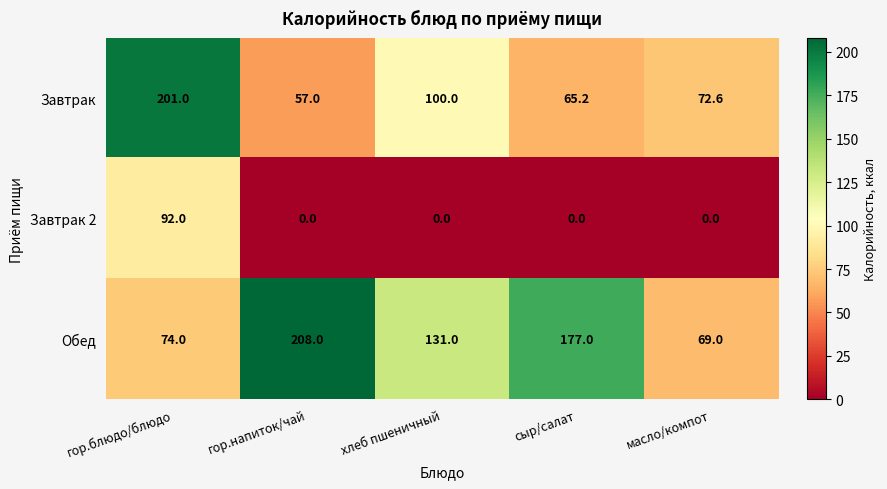

At which category is the sum across all series the highest?

гор.блюдо/блюдо